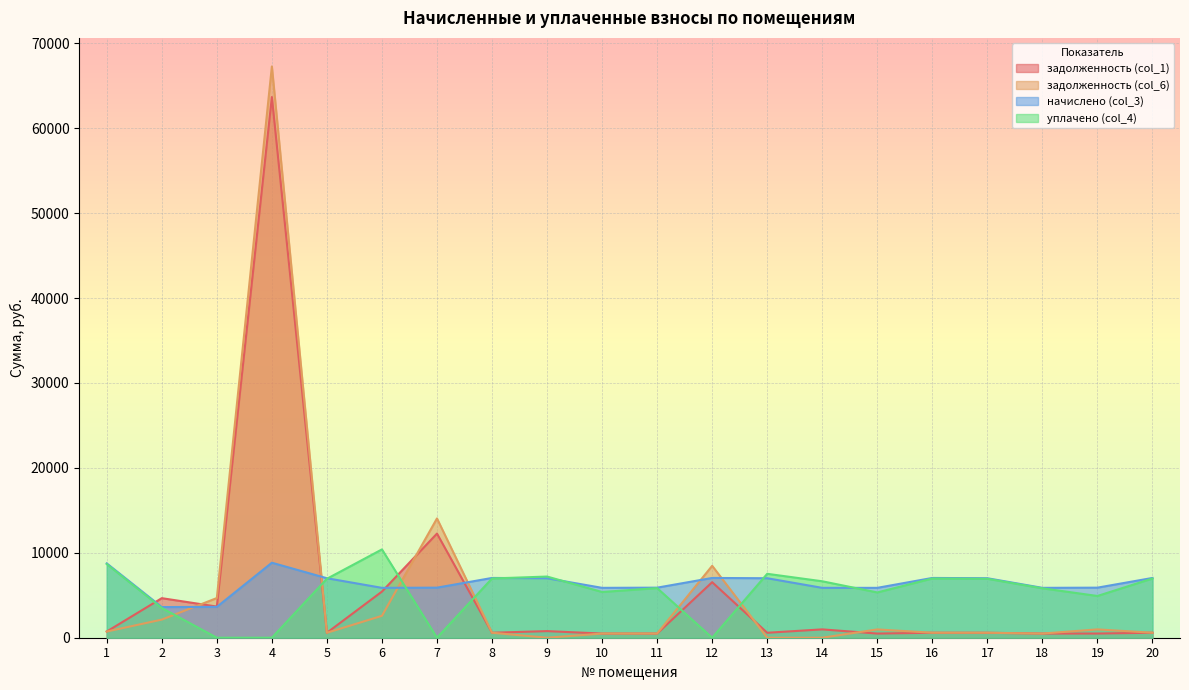

In задолженность (col_1), how many points are lower than both neighbors (excluding endpoints)?

7